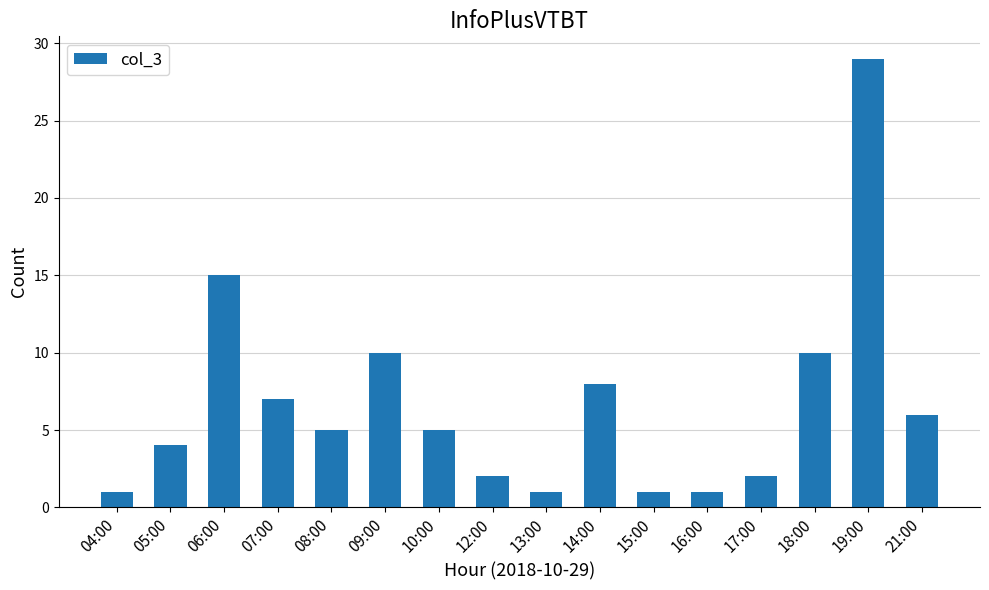

The chart shows a value of 2 at 17:00. True or false?

True